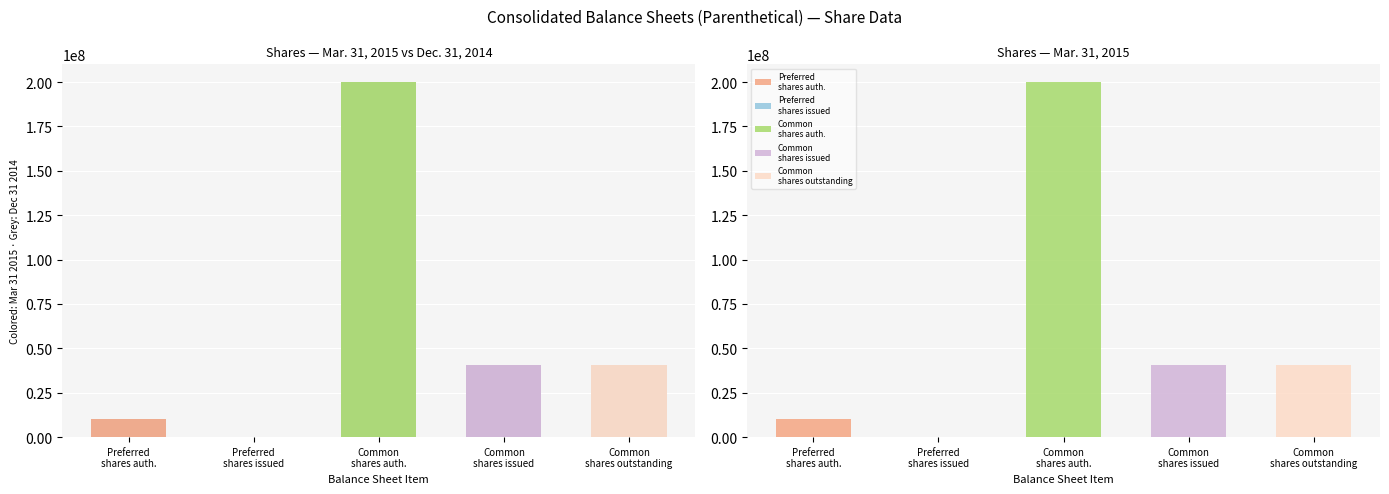

Which has a higher value, Preferred shares authorized or Preferred shares issued?

Preferred shares authorized